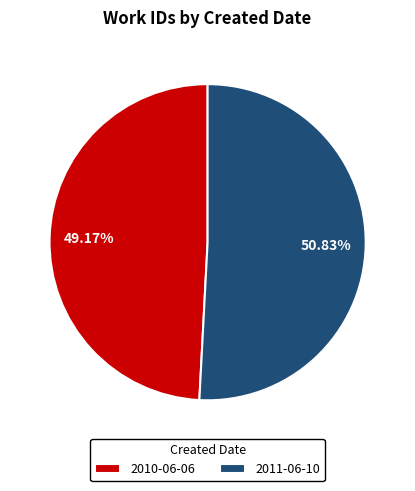

Rank the categories by value from highest to lowest.

2011-06-10, 2010-06-06